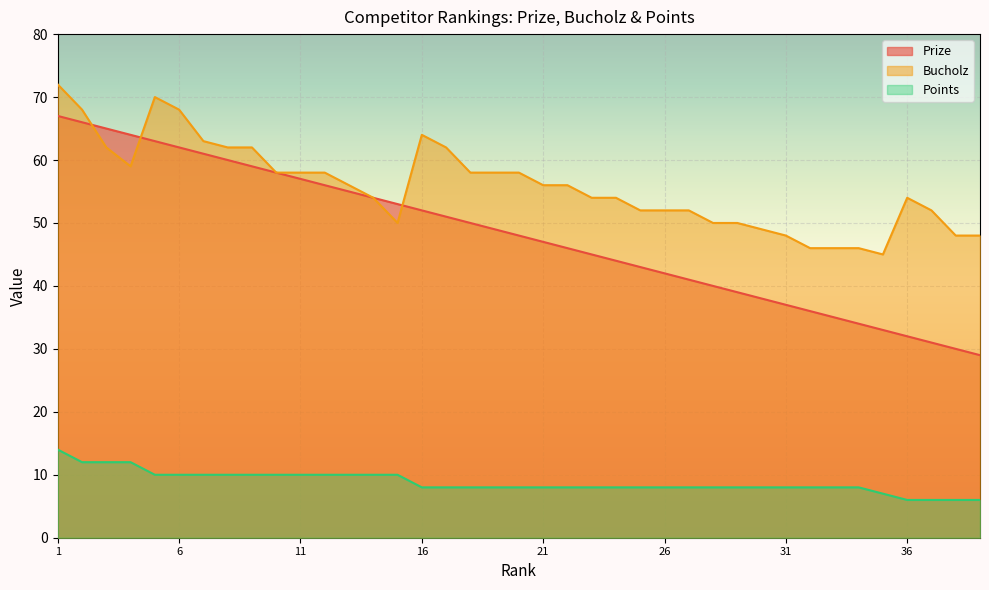

Rank the series by their maximum value, from highest to lowest.

Bucholz, Prize, Points